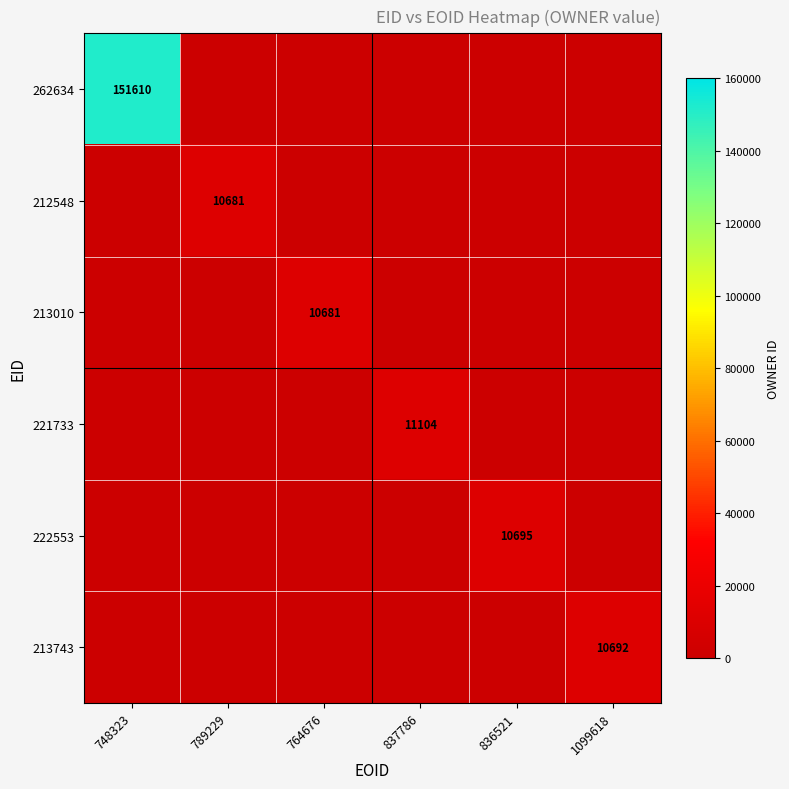

Which series has the widest spread of values?

262634